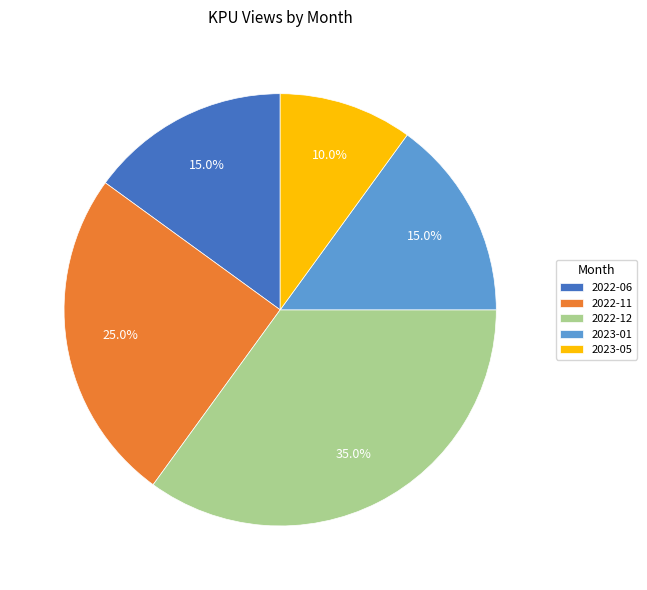

Count the number of slices in the pie.

5